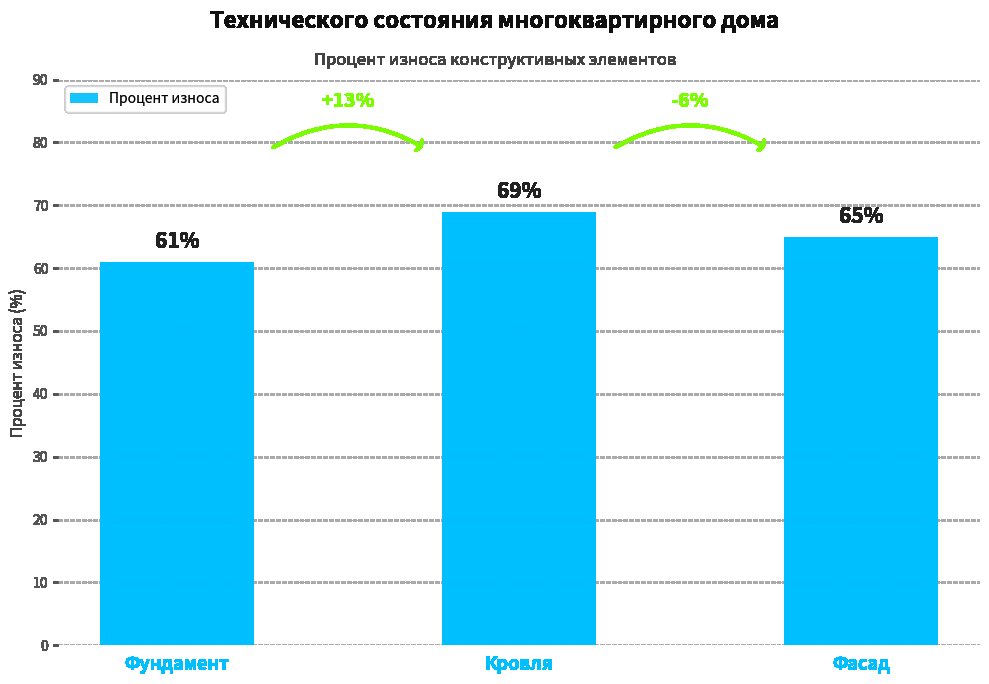

How many distinct data groups are displayed?

1